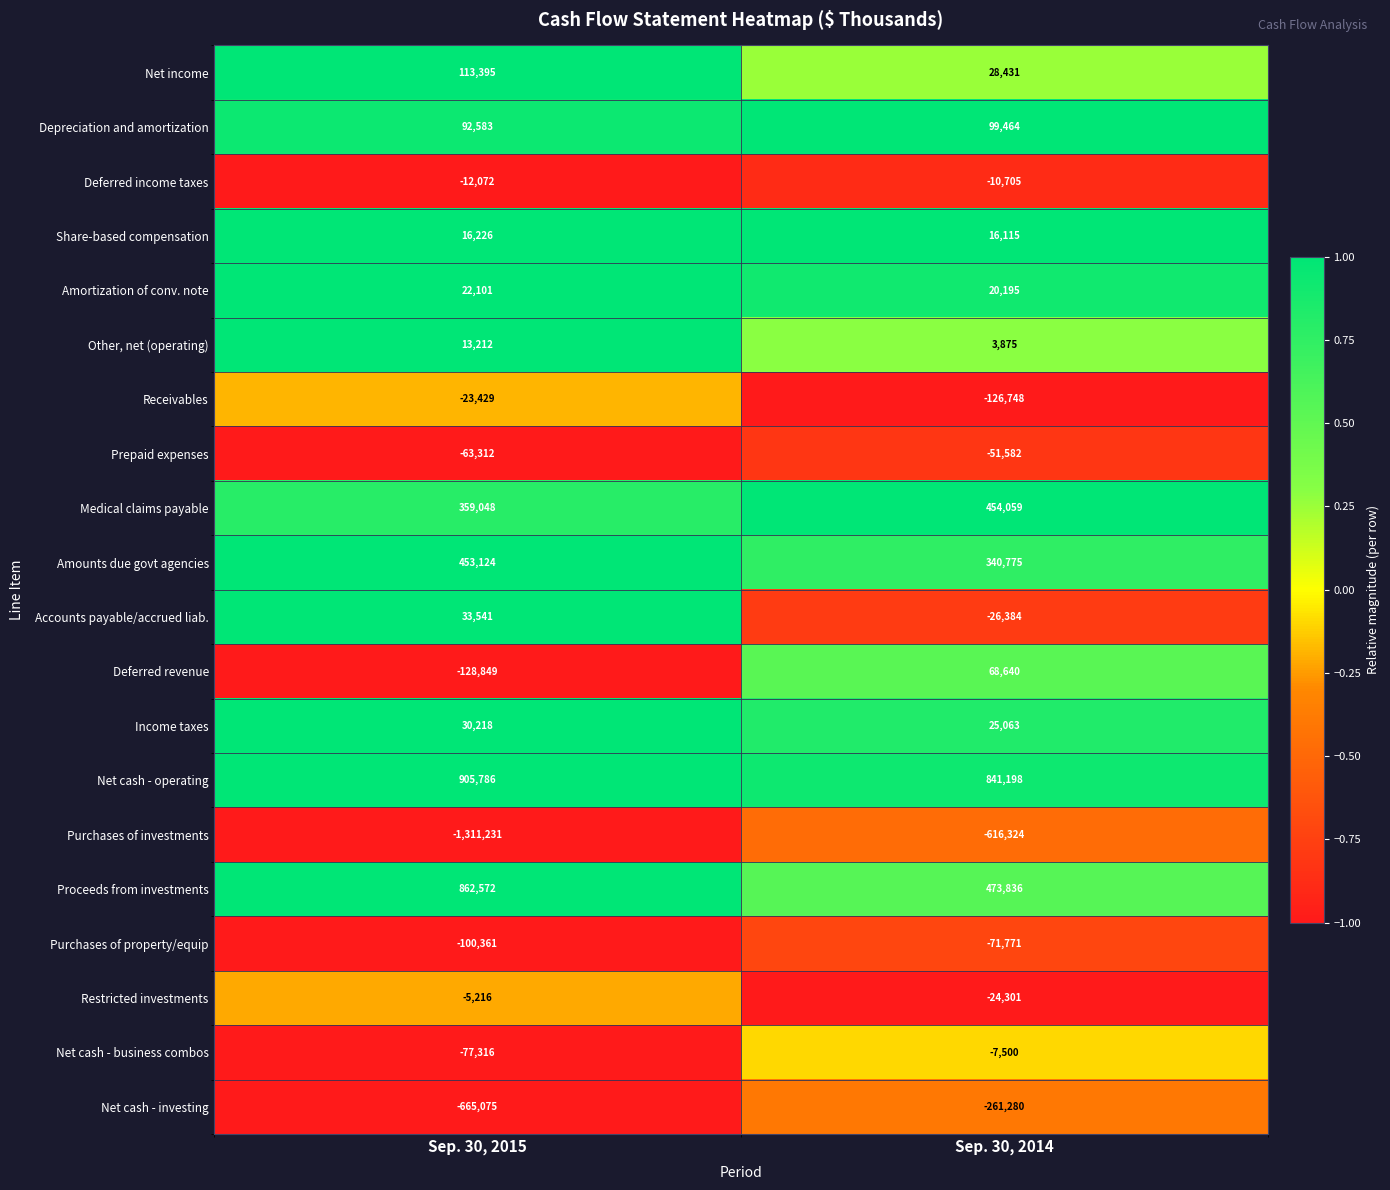

Is it true that Purchases of property/equip equals -71771 at Sep. 30, 2014?

True